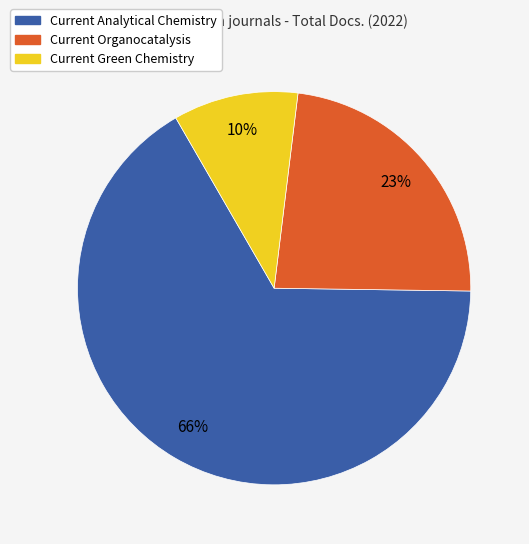

To the nearest percent, what portion does Current Organocatalysis represent?

23%